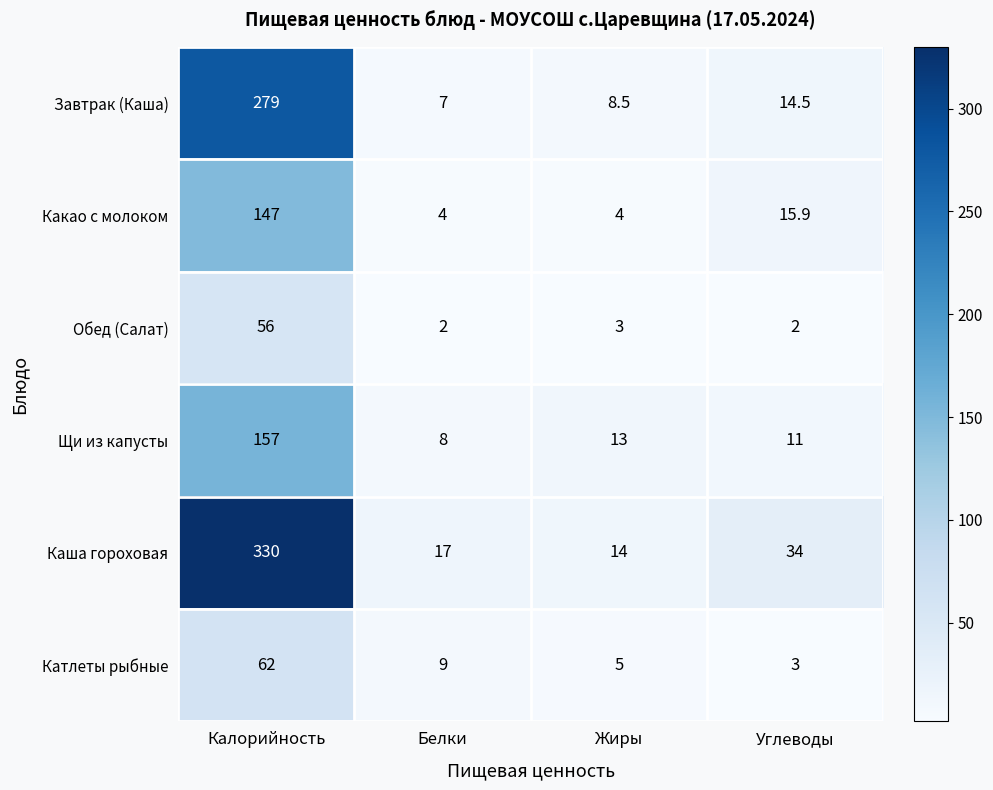

Reading left to right, extract all data points from this chart.

Завтрак (Каша): 279.0	7.0	8.5	14.5
Какао с молоком: 147.0	4.0	4.0	15.9
Обед (Салат): 56.0	2.0	3.0	2.0
Щи из капусты: 157.0	8.0	13.0	11.0
Каша гороховая: 330.0	17.0	14.0	34.0
Катлеты рыбные: 62.0	9.0	5.0	3.0